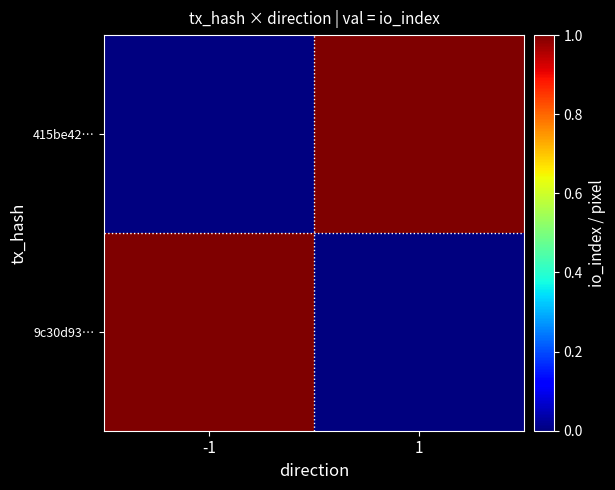

At which category is the sum across all series the highest?

1